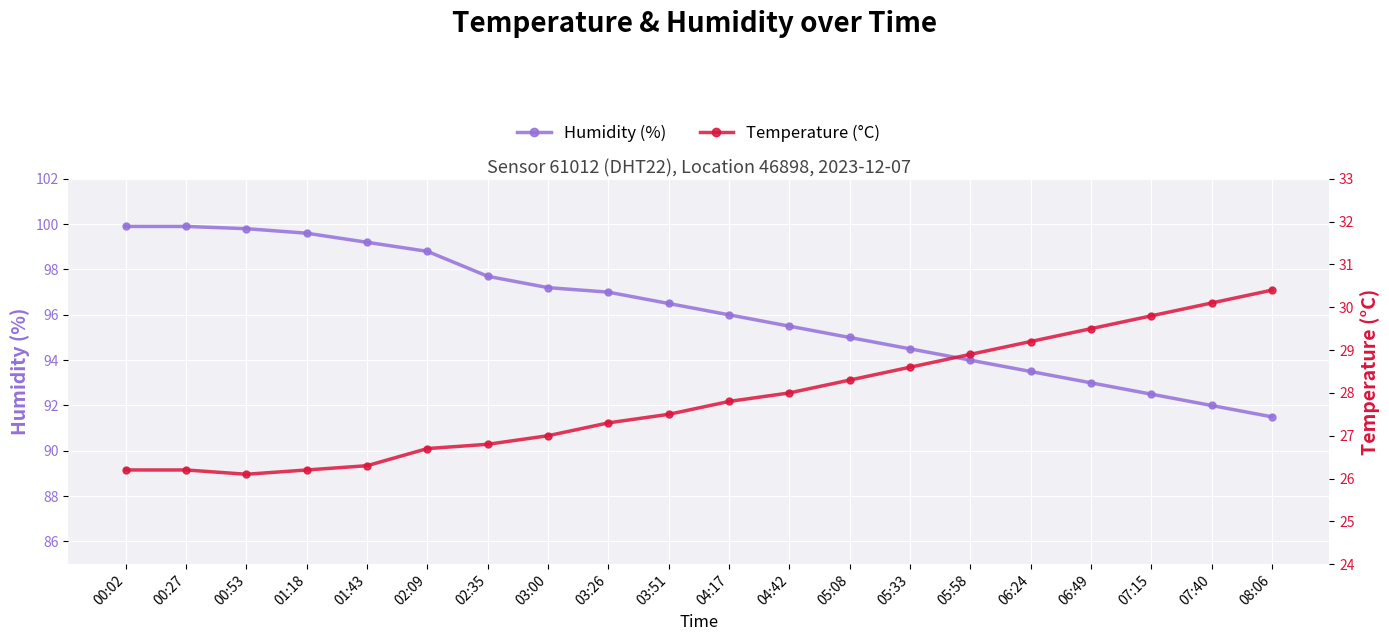

Reading right to left, extract all data points from this chart.

Humidity (%): 08:06=91.5	07:40=92.0	07:15=92.5	06:49=93.0	06:24=93.5	05:58=94.0	05:33=94.5	05:08=95.0	04:42=95.5	04:17=96.0	03:51=96.5	03:26=97.0	03:00=97.2	02:35=97.7	02:09=98.8	01:43=99.2	01:18=99.6	00:53=99.8	00:27=99.9	00:02=99.9
Temperature (°C): 08:06=30.4	07:40=30.1	07:15=29.8	06:49=29.5	06:24=29.2	05:58=28.9	05:33=28.6	05:08=28.3	04:42=28.0	04:17=27.8	03:51=27.5	03:26=27.3	03:00=27.0	02:35=26.8	02:09=26.7	01:43=26.3	01:18=26.2	00:53=26.1	00:27=26.2	00:02=26.2